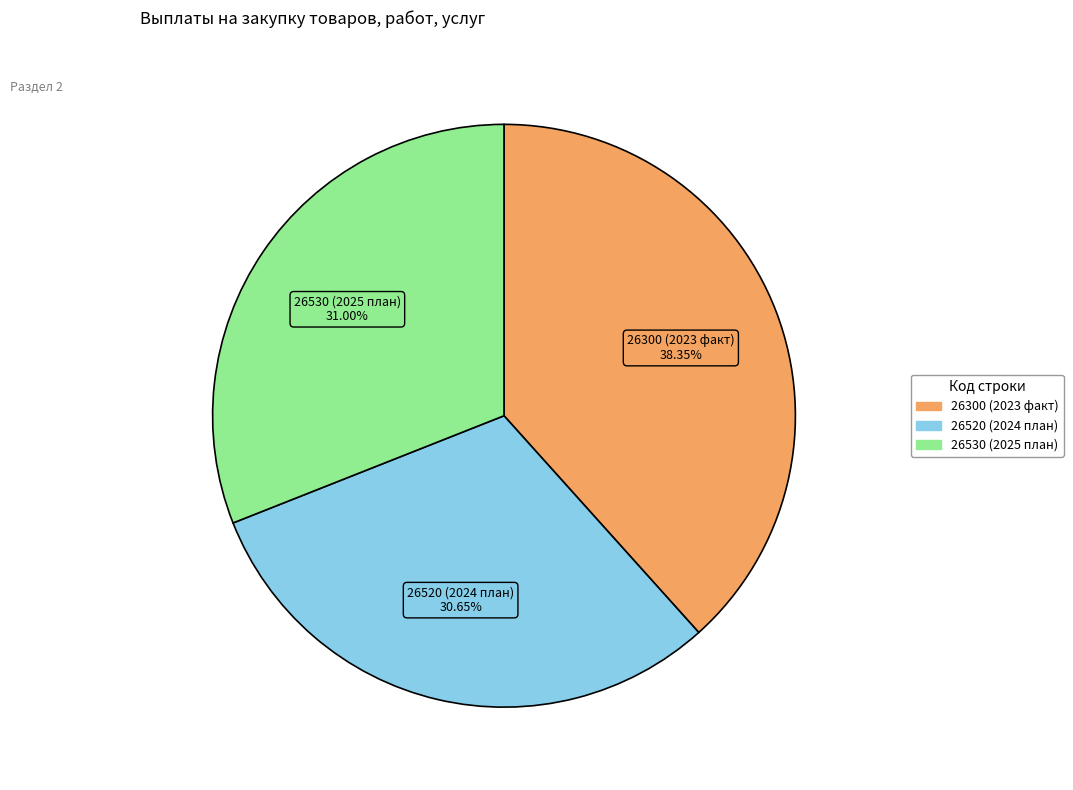

Is there any slice that represents more than half of the pie?

No